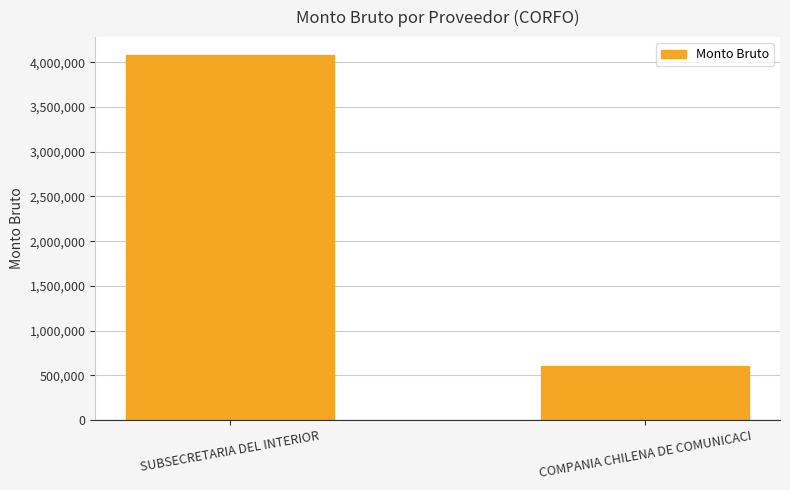

What is the label of the 2nd bar from the left?

COMPANIA CHILENA DE COMUNICACI